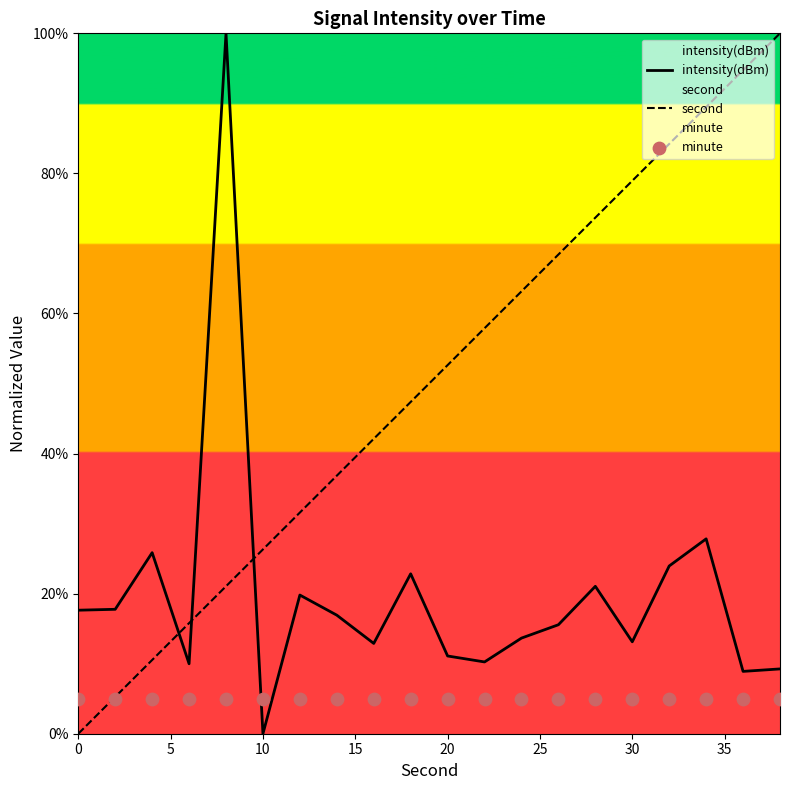

What are all the series names shown in the legend?

intensity(dBm), second, minute